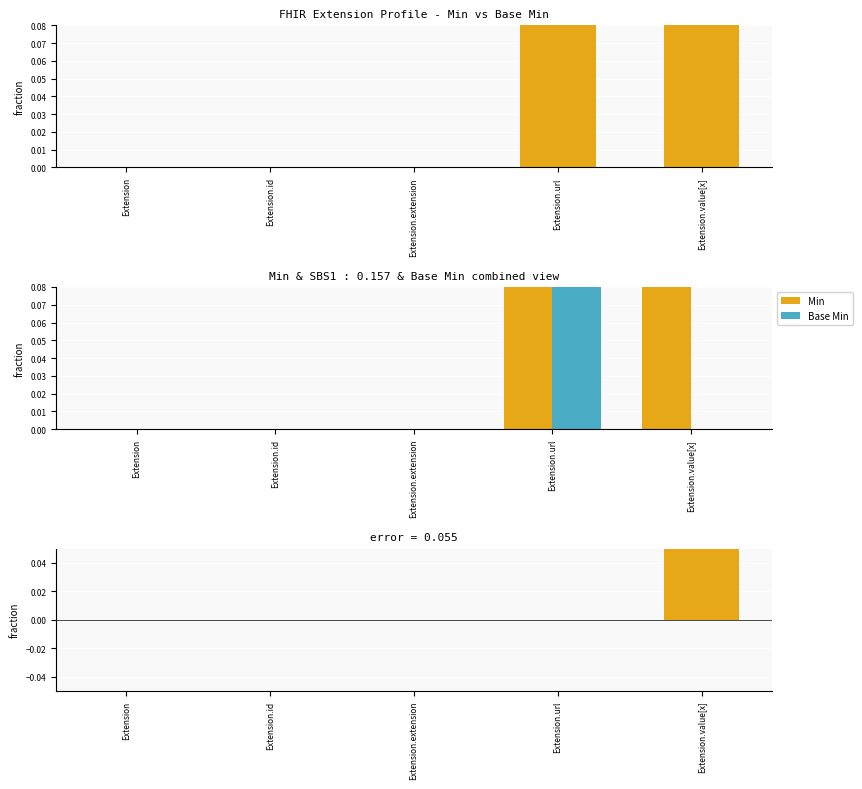

Does the chart contain stacked bars?

No